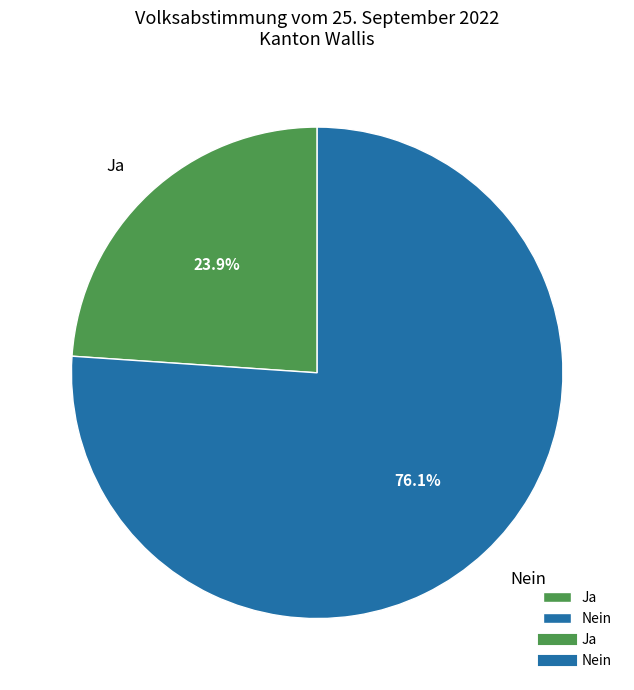

Do Ja and Nein together represent more than half of the pie?

Yes